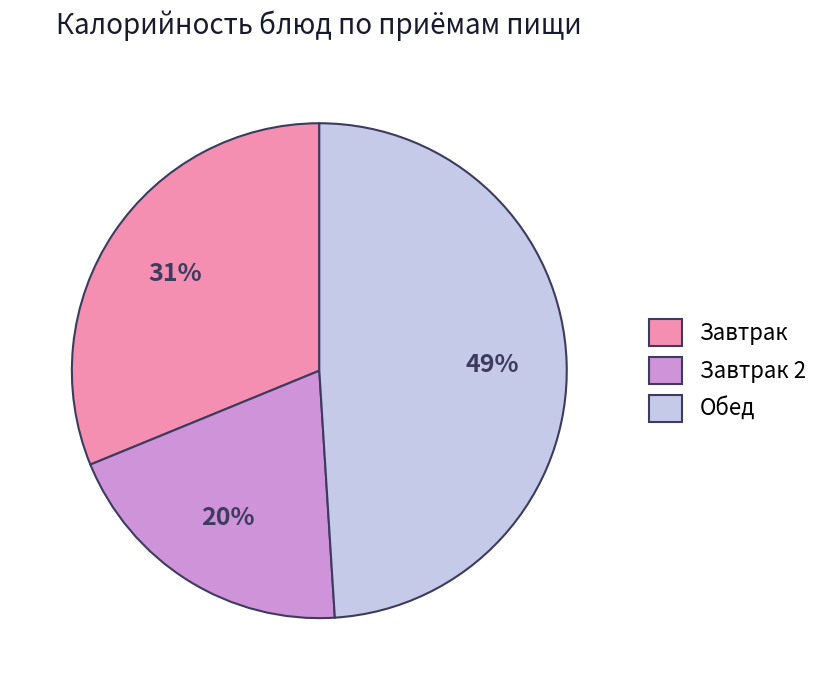

What is the largest slice in the pie chart?

Обед